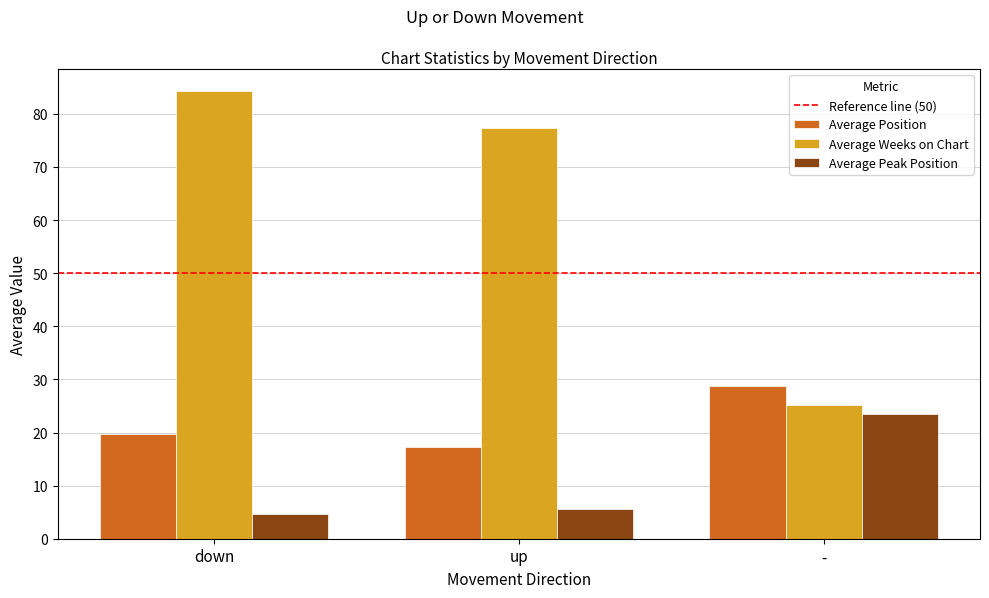

What is the label of the 1st bar from the left?

down